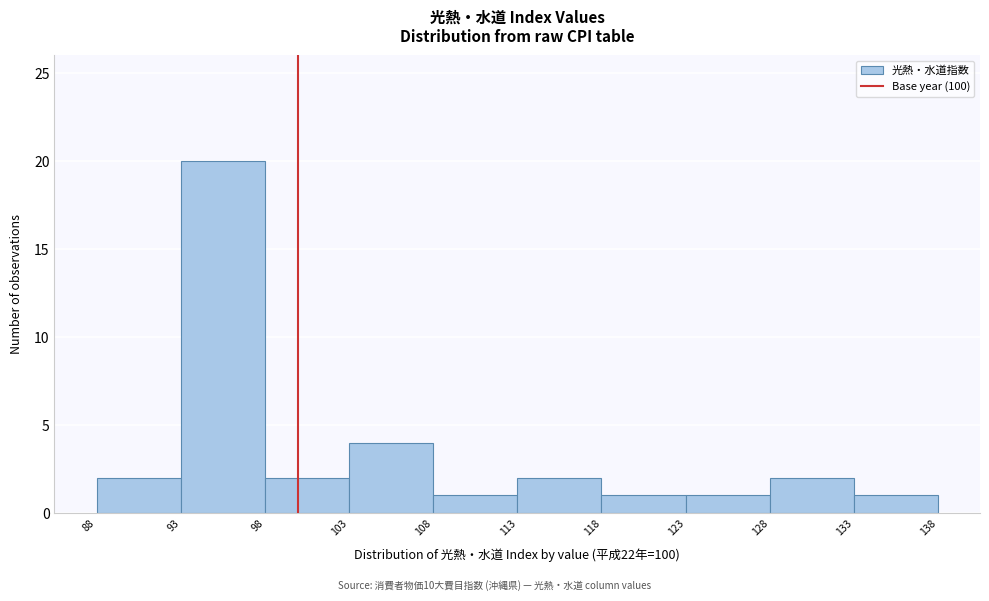

Over which range of the x-axis is the bar tallest?

93 to 98